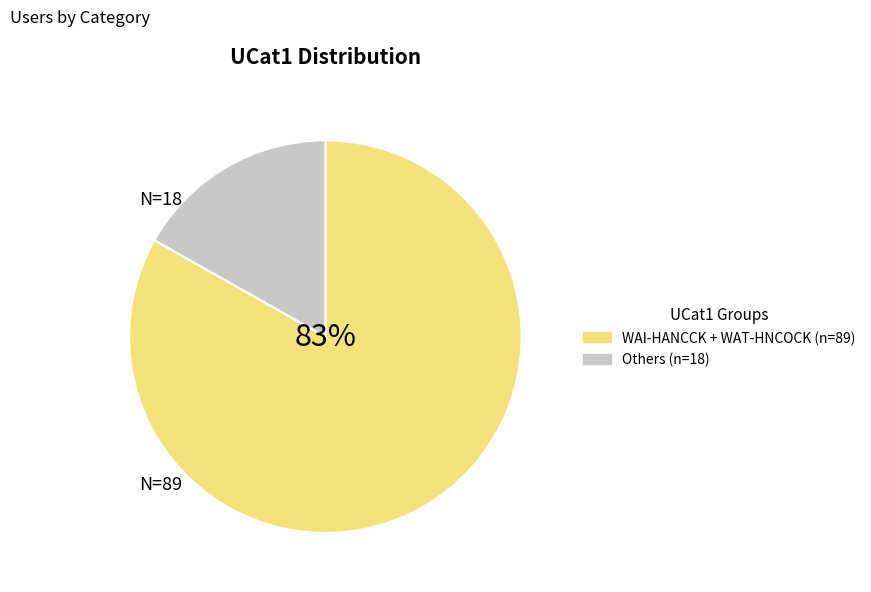

How many segments does this pie chart have?

2